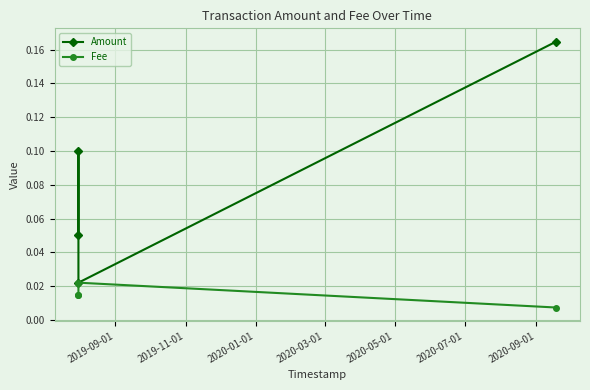

What is the difference between the Amount values at 2019-11-01 and 2020-03-01?

0.1